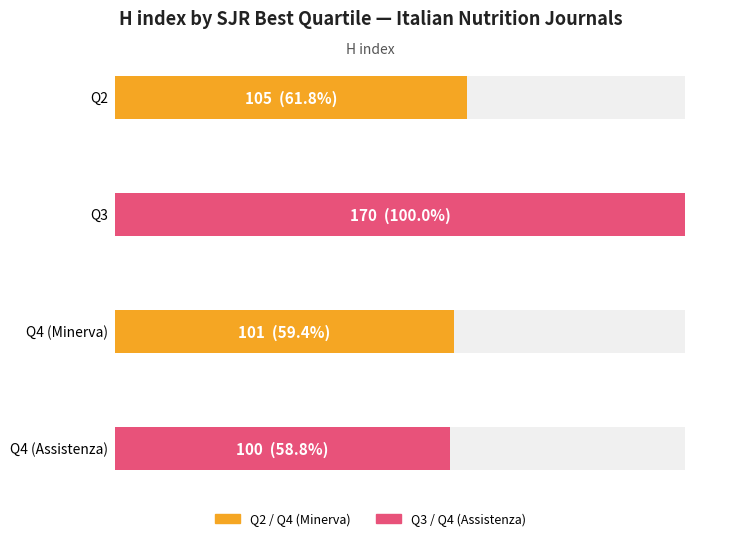

Where does the data first go above 105?

Q3